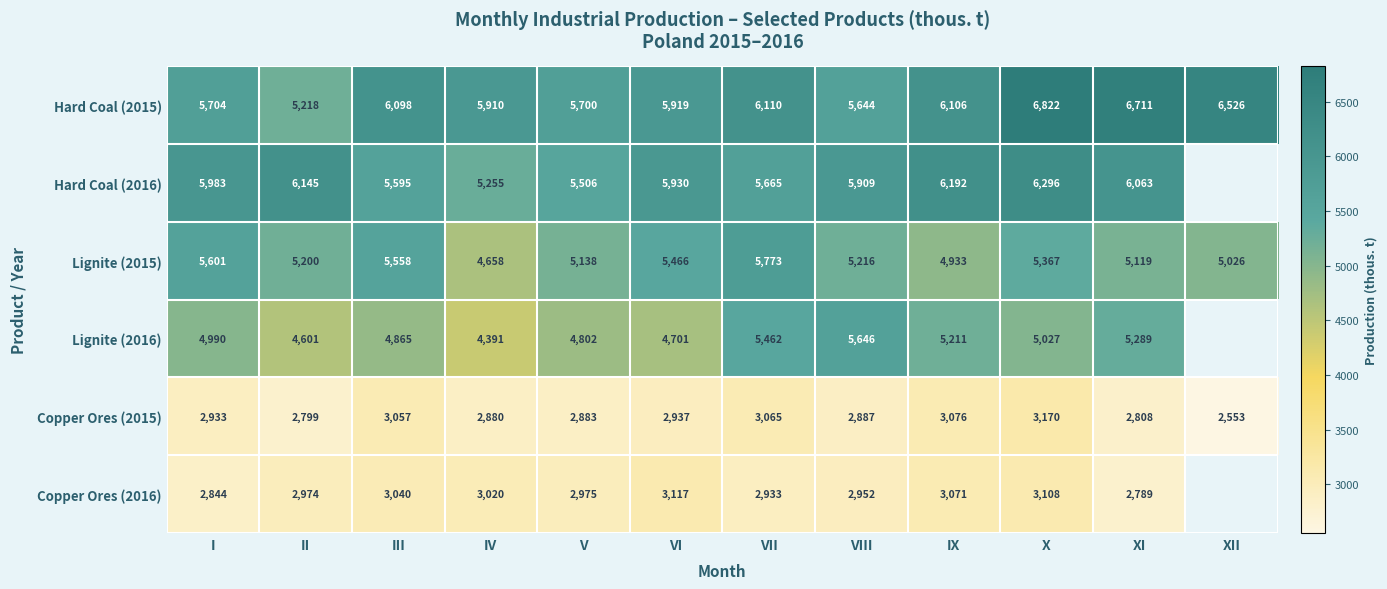

What is the spread (max minus min) of values at IX?

3121